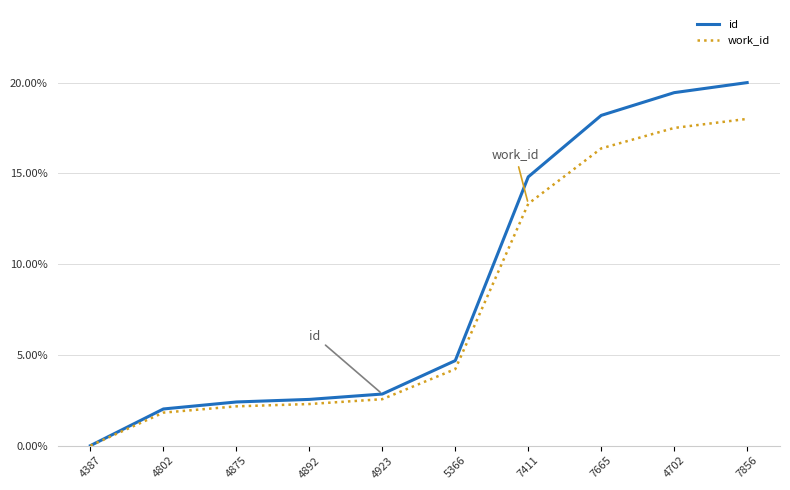

What are all the series names shown in the legend?

id, work_id